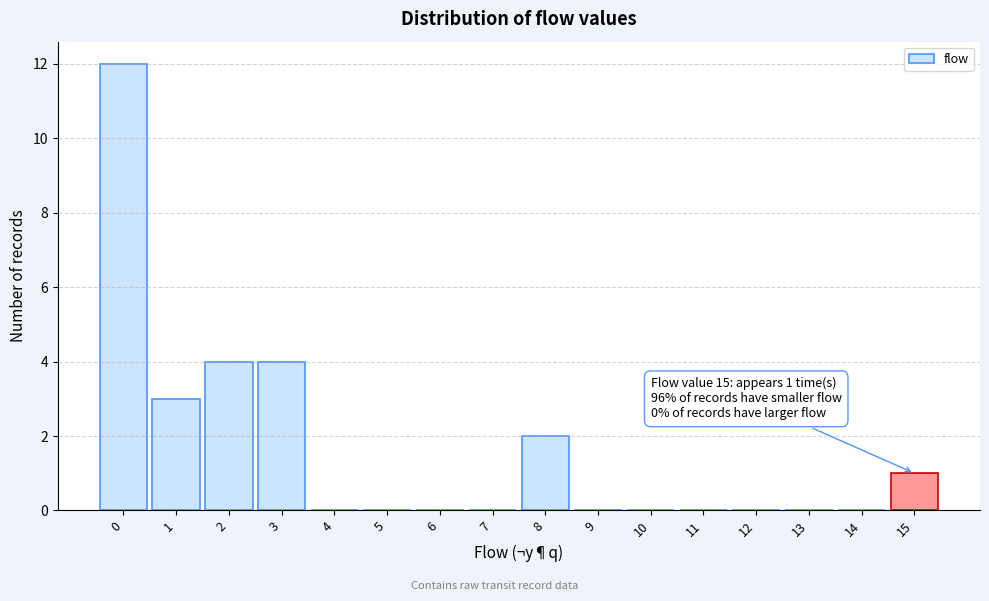

Over which range of the x-axis is the bar tallest?

-0.5 to 0.5